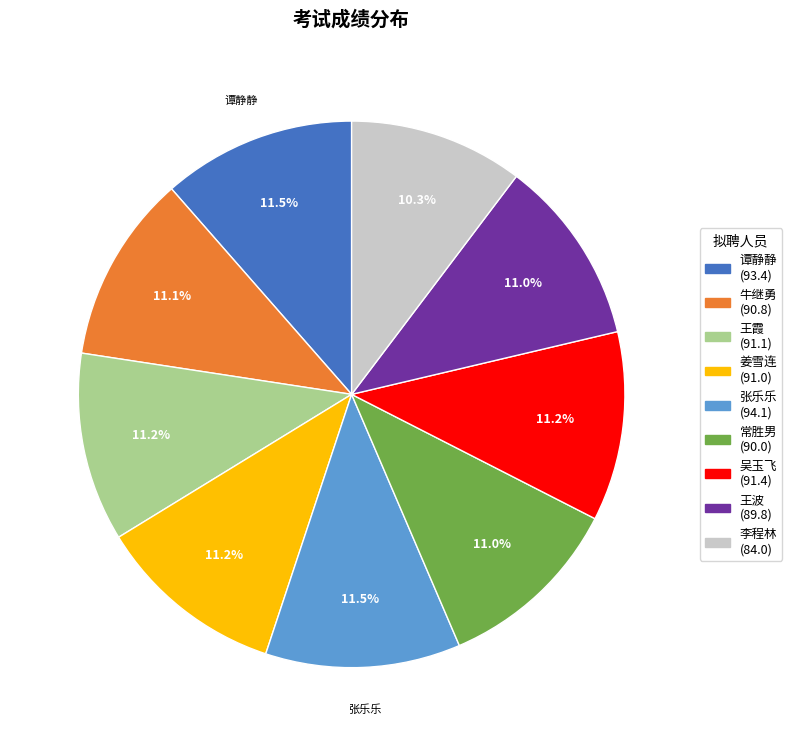

Is there any slice that represents more than half of the pie?

No